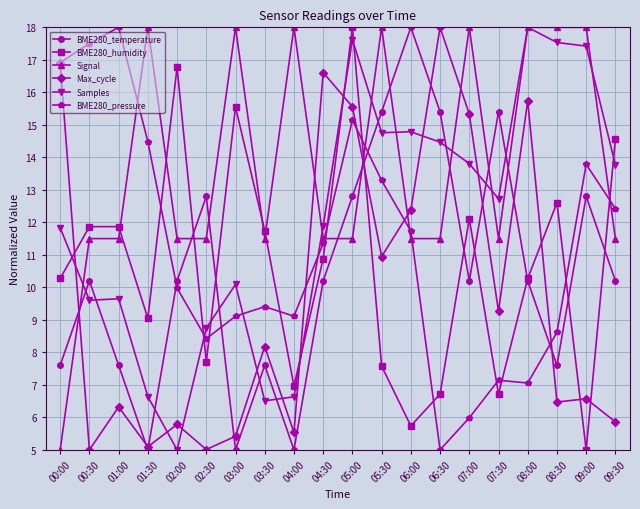

What is the lowest value of the Max_cycle series?

5.0